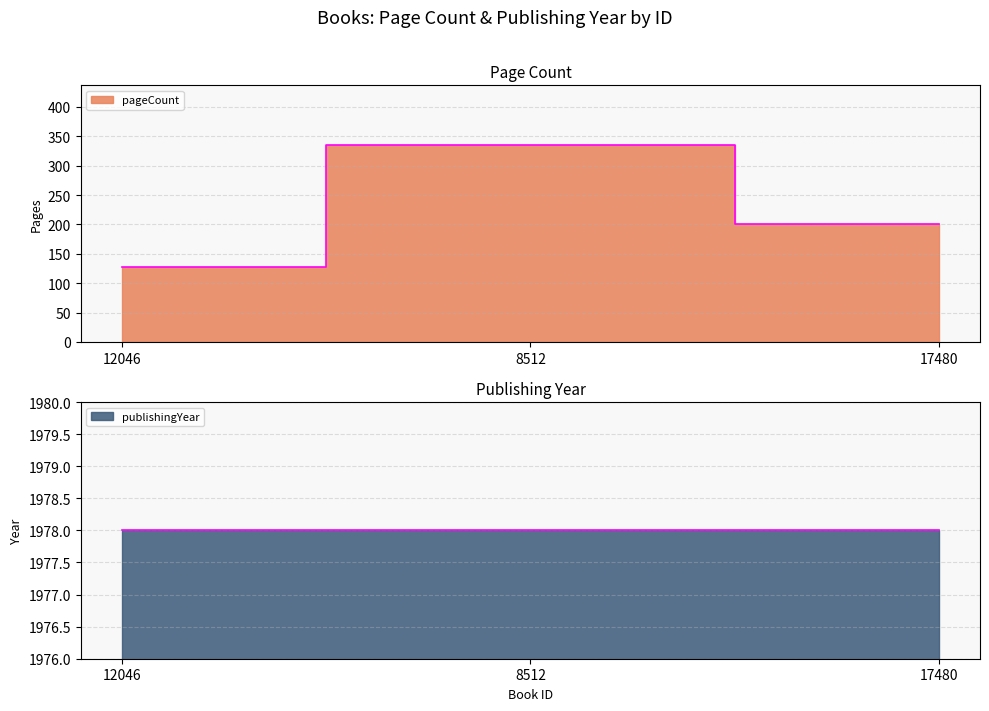

How many values exceed 200?

1